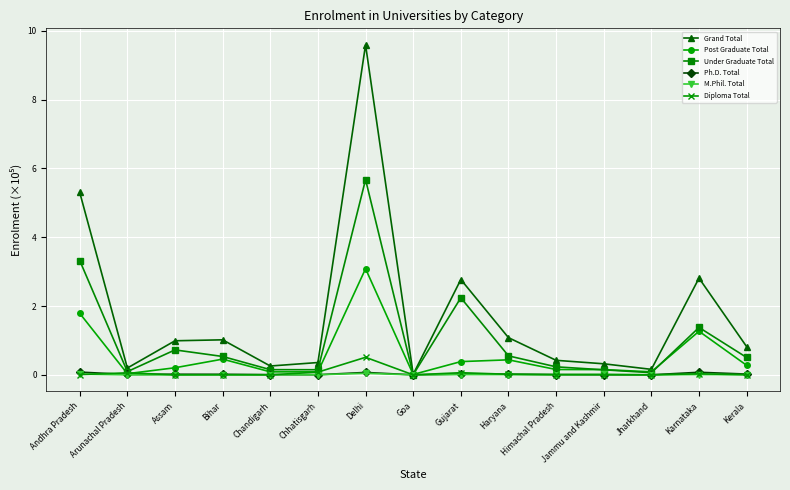

At which label does Grand Total reach its peak?

Delhi